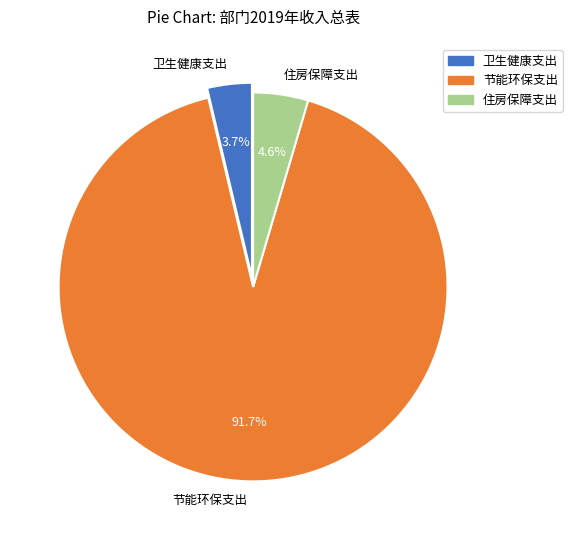

To the nearest percent, what is the combined percentage of 住房保障支出 and 节能环保支出?

96%